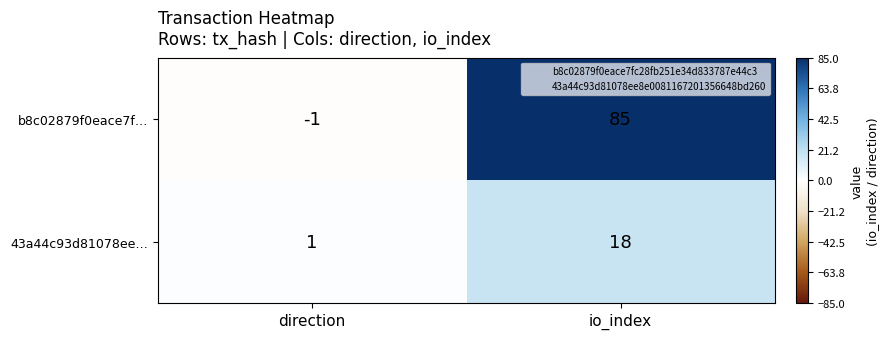

What is the sum of all 43a44c93d81078ee… values?

19